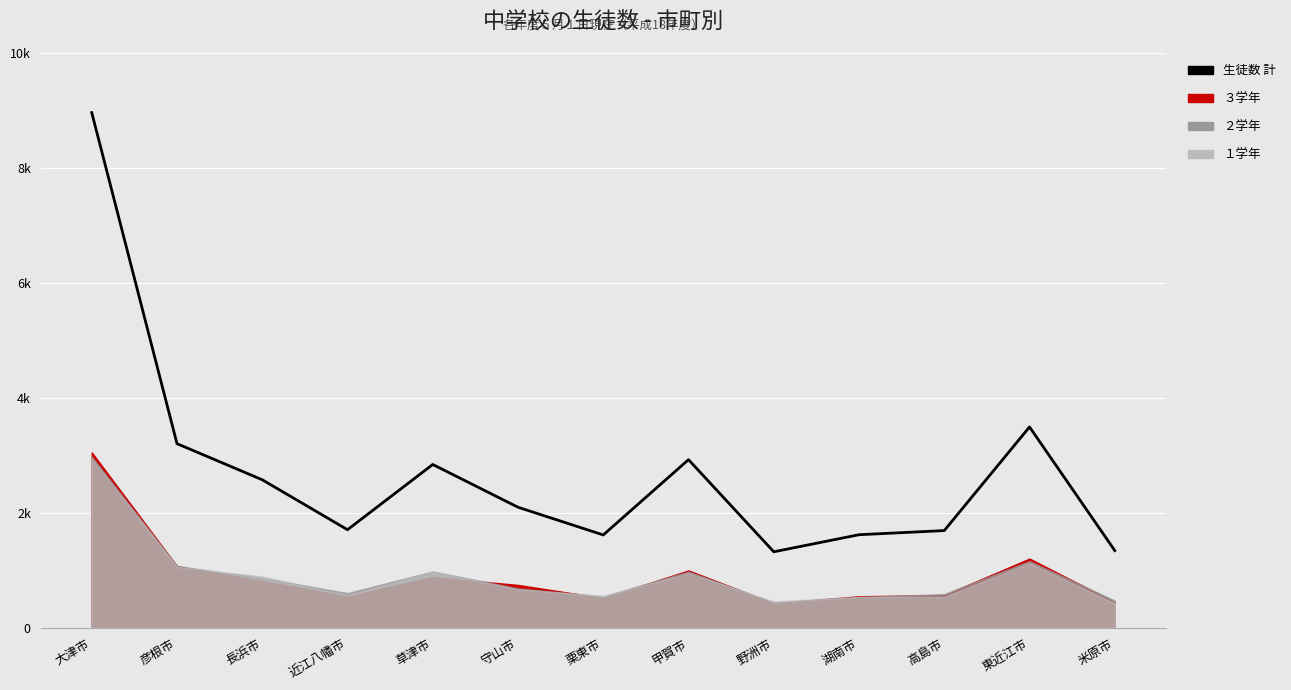

At which category does the data reach its first local peak?

草津市